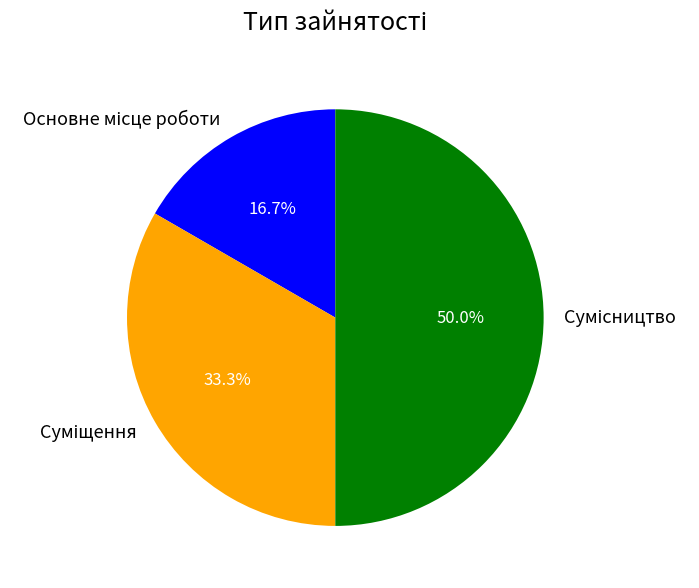

How many segments does this pie chart have?

3